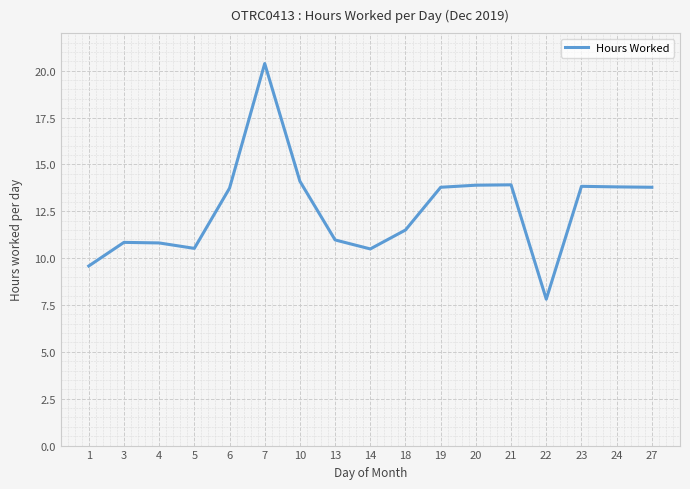

True or false: the data shows 6.1 at 1.

False